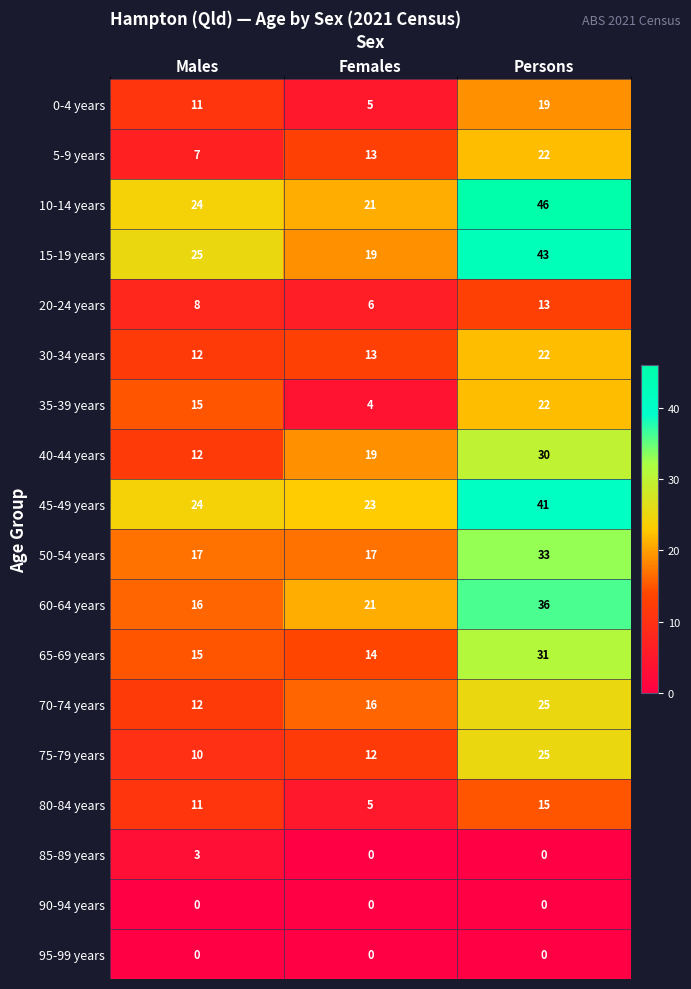

Which series has the largest total across all categories?

10-14 years